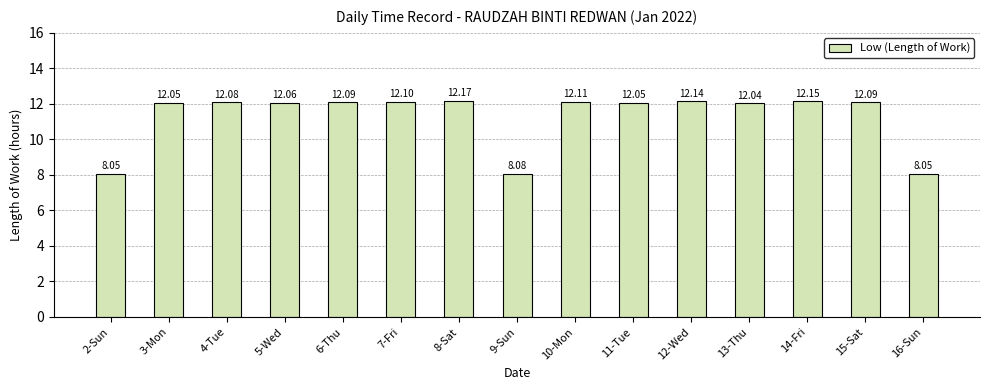

Approximately how many times larger is the value at 15-Sat compared to 13-Thu?

1.0